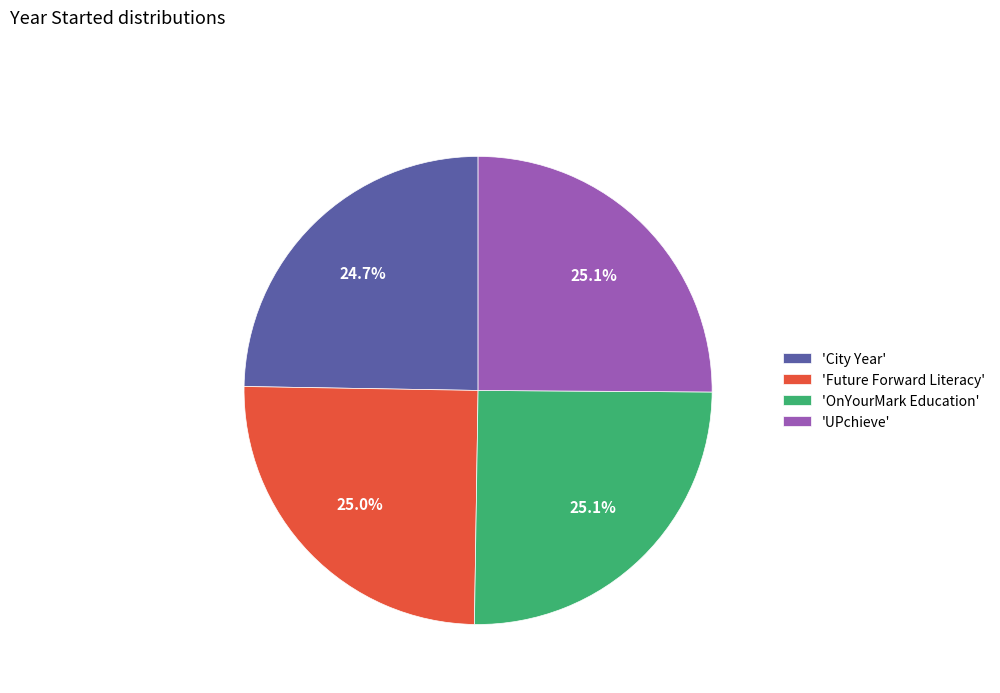

Is there any slice that represents more than half of the pie?

No